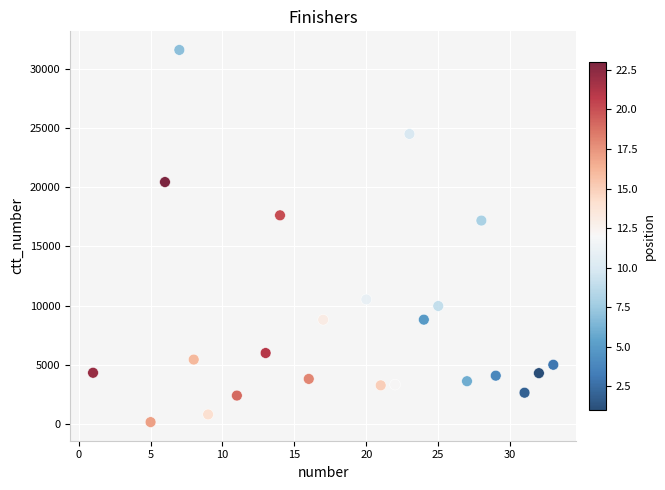

What is the range of X values (max minus min)?

32